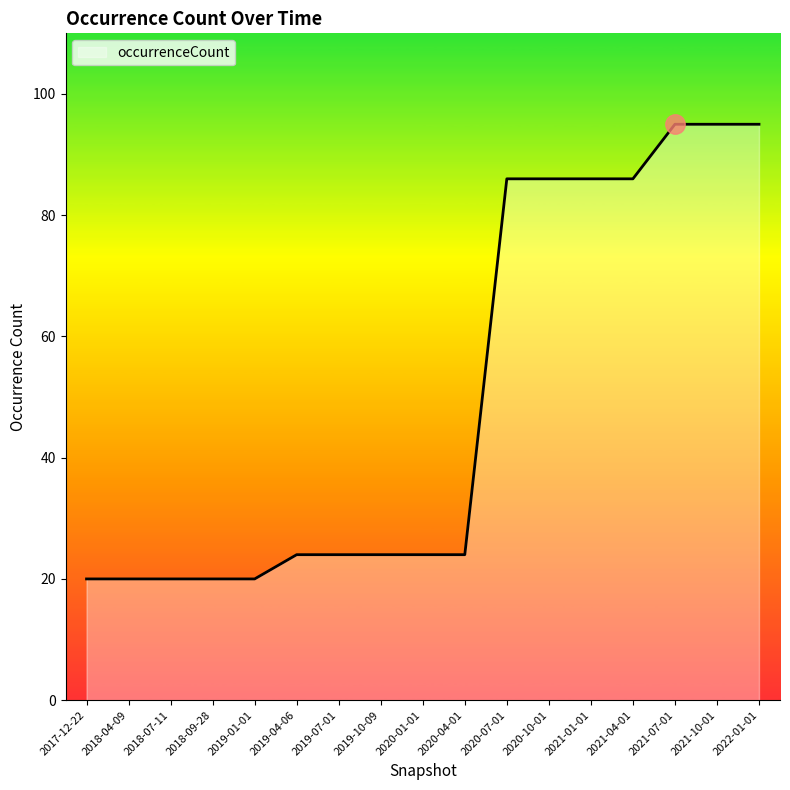

What is the ratio of the value at 2021-01-01 to the value at 2021-07-01?

0.9